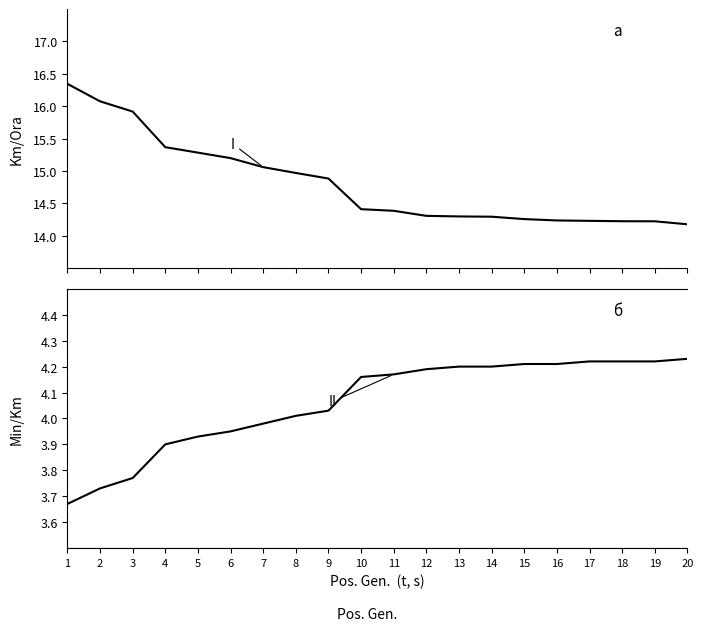

Does the chart display data point markers on the line(s)?

No